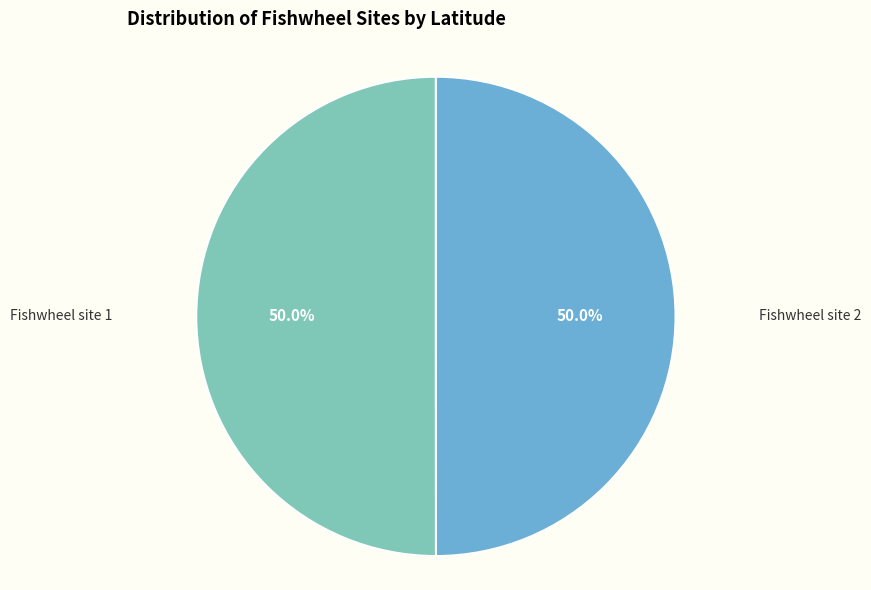

Rank the categories by value from lowest to highest.

Fishwheel site 2, Fishwheel site 1